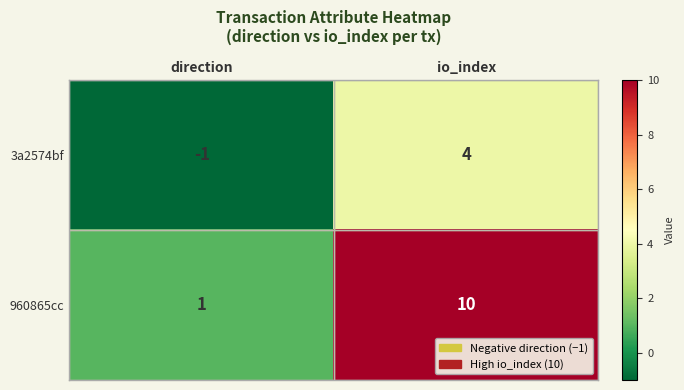

What is the sum of the 960865cc values at io_index and direction?

11